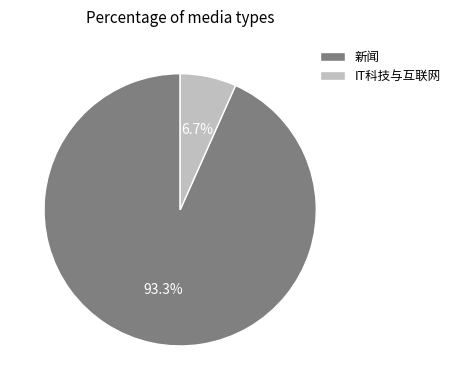

Which has a higher value, 新闻 or IT科技与互联网?

新闻